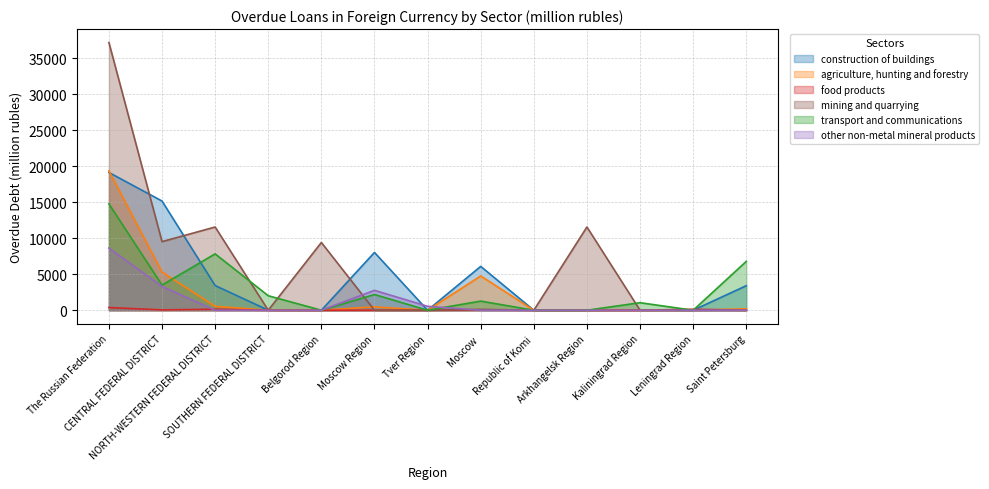

Reading right to left, extract all data points from this chart.

construction of buildings: 3409	0	21	0	0	6093	0	8031	0	11	3430	15174	19143
agriculture, hunting and forestry: 201	0	0	0	0	4762	0	470	0	5	540	5311	19362
food products: 0	134	1	0	0	47	0	0	0	4	136	47	377
mining and quarrying: 0	0	0	11565	0	118	0	0	9413	0	11565	9531	37207
transport and communications: 6786	0	1046	0	0	1268	0	2182	0	2013	7832	3498	14776
other non-metal mineral products: 0	0	0	0	0	0	546	2764	0	2	0	3310	8636